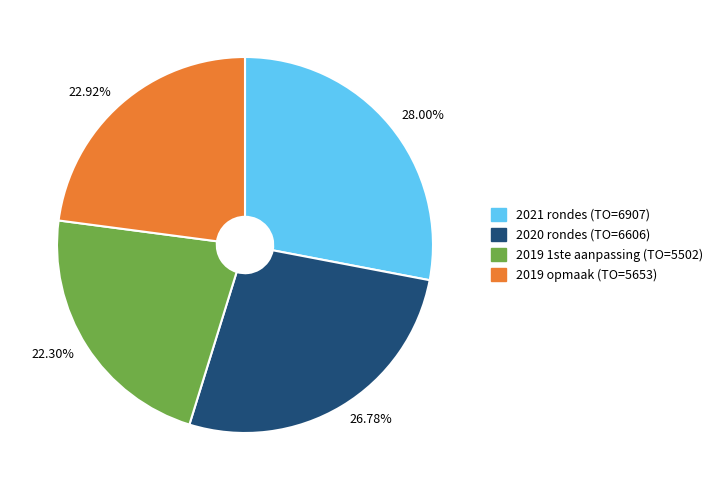

To the nearest percent, what is the average slice percentage?

25%